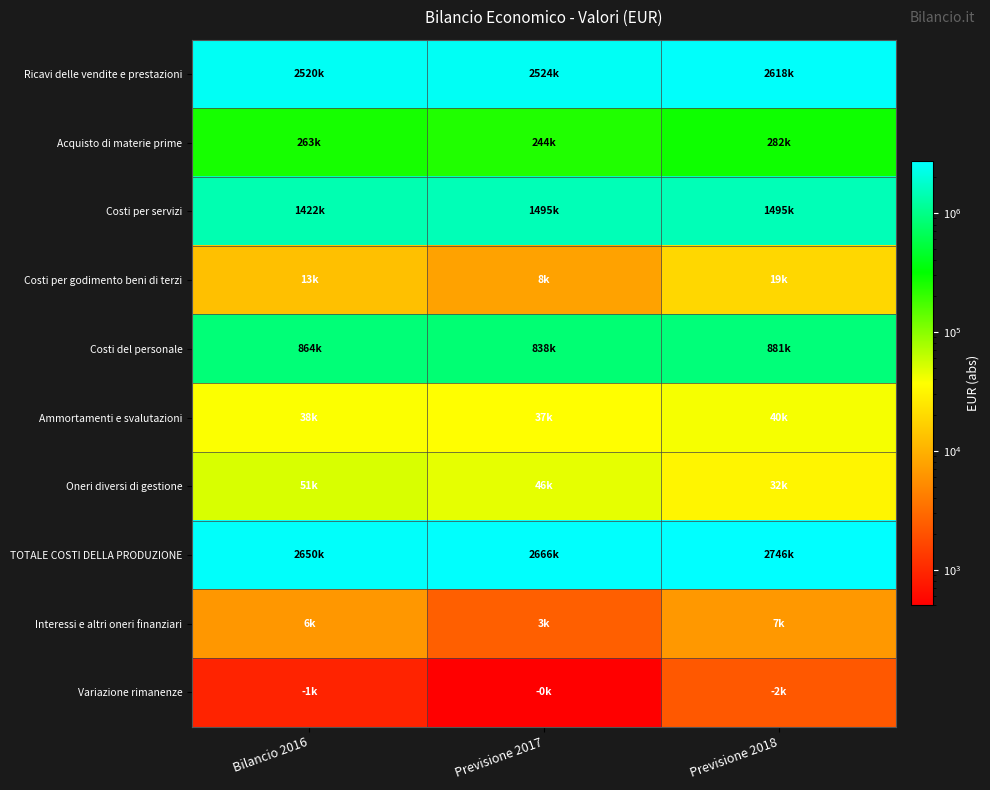

What is the total value across all series at Previsione 2017?

7859896.2